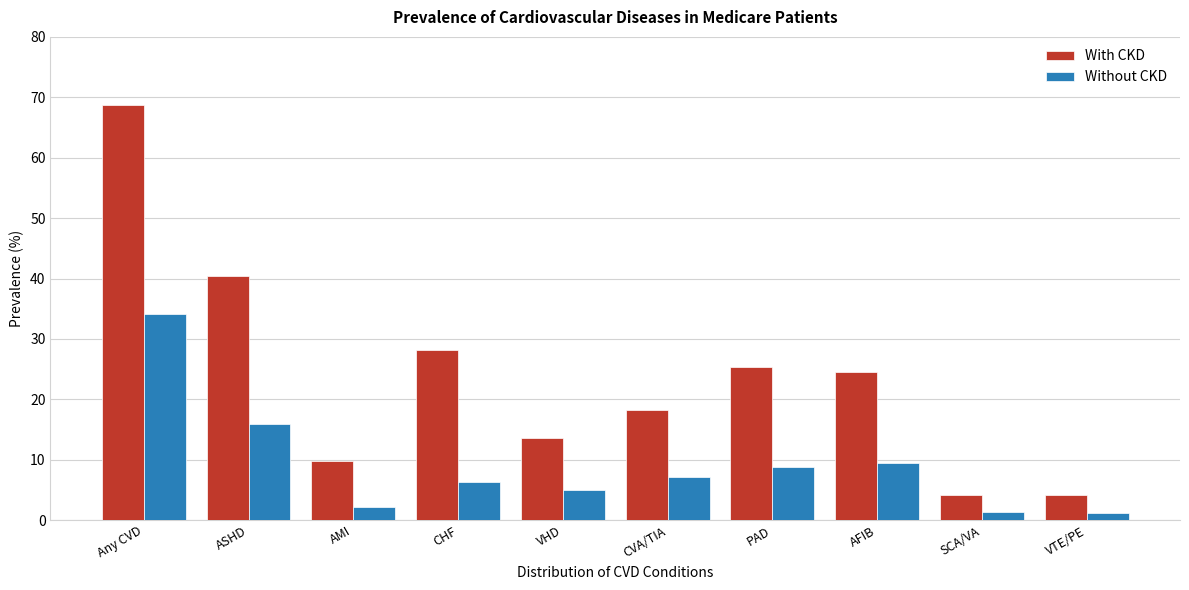

At which category is the sum across all series the highest?

Any CVD